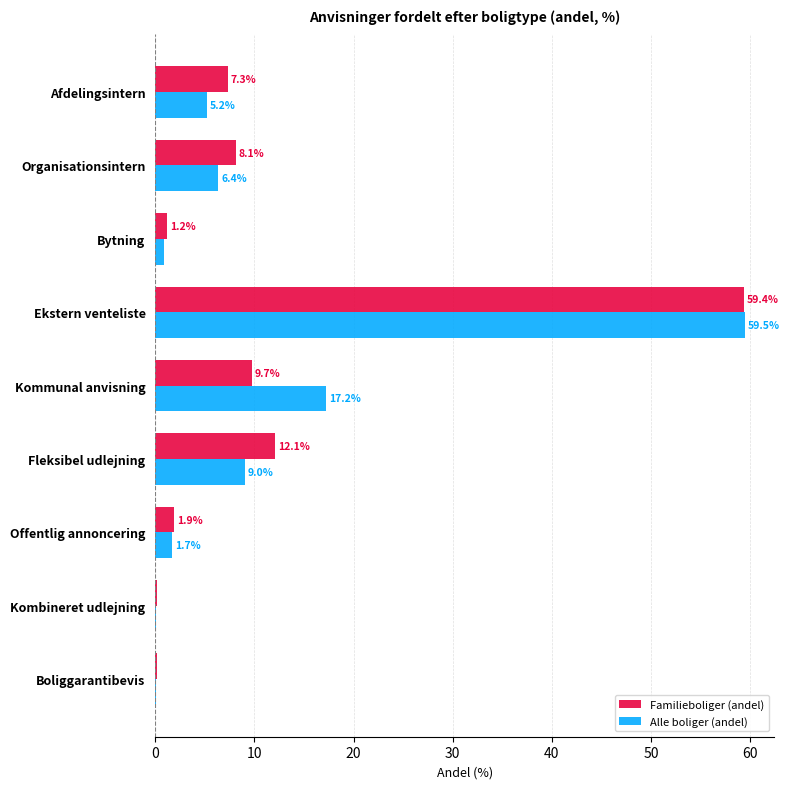

At which label is Familieboliger (andel) closest to 29?

Fleksibel udlejning